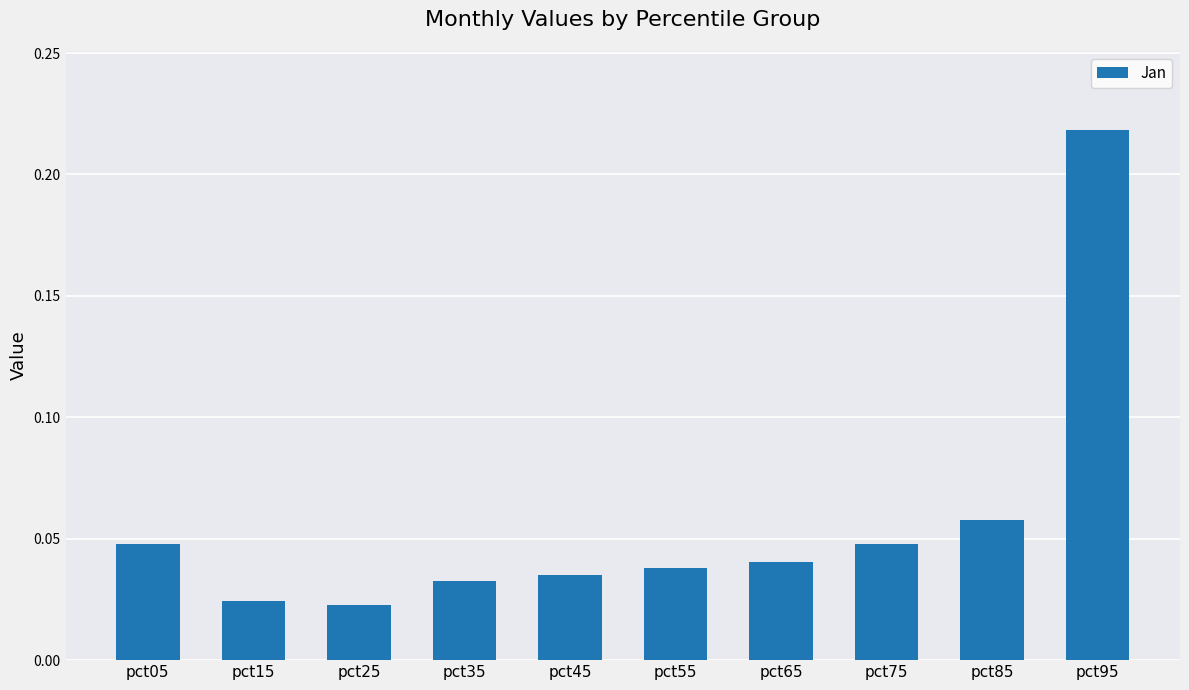

What is the sum of all values?

0.6